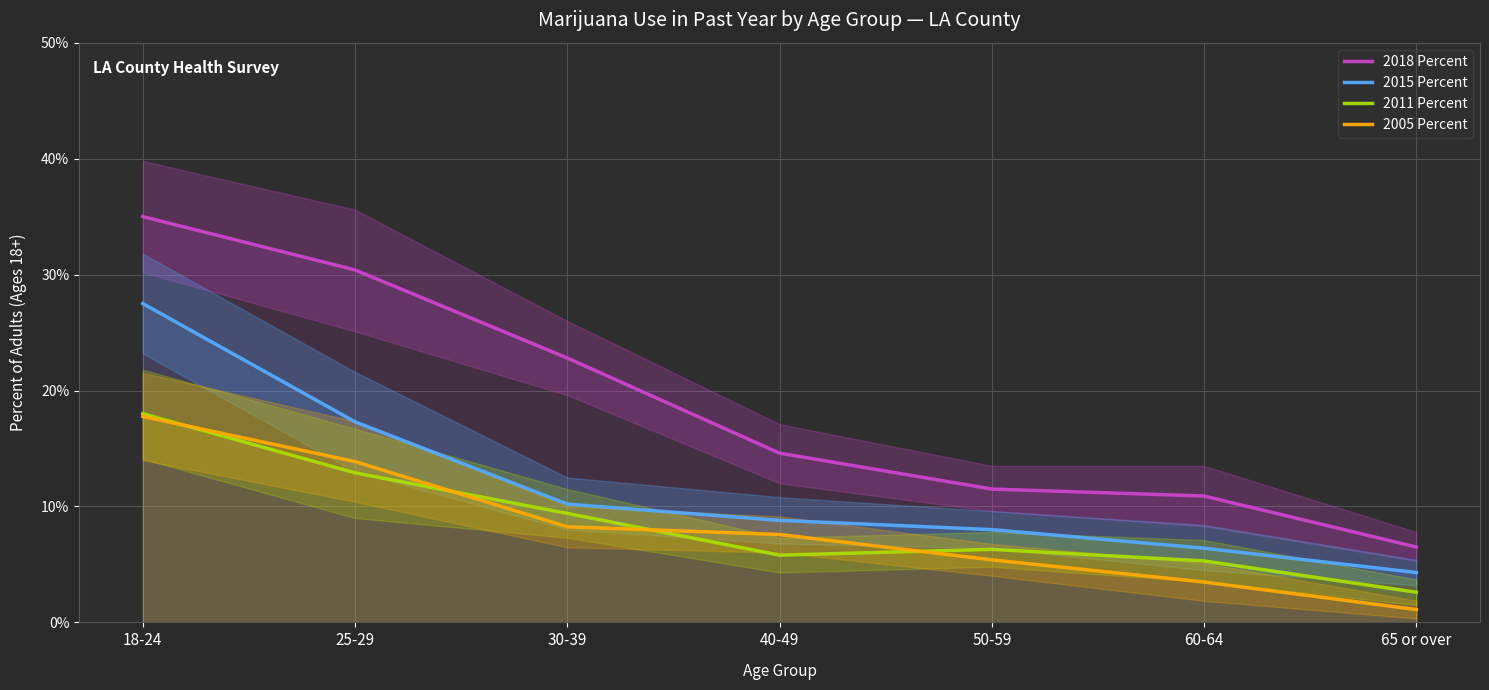

How many 2018 Percent values are between 0 and 1?

7